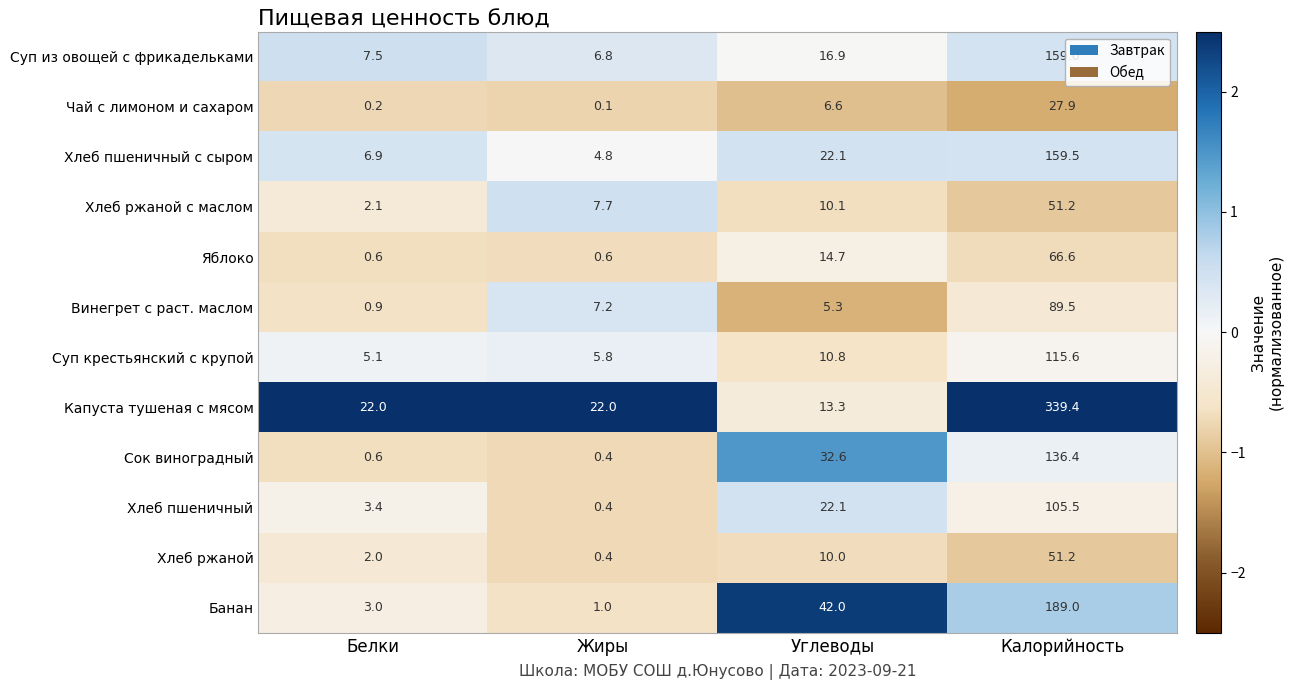

Rank the categories by Сок виноградный value from highest to lowest.

Калорийность, Углеводы, Белки, Жиры